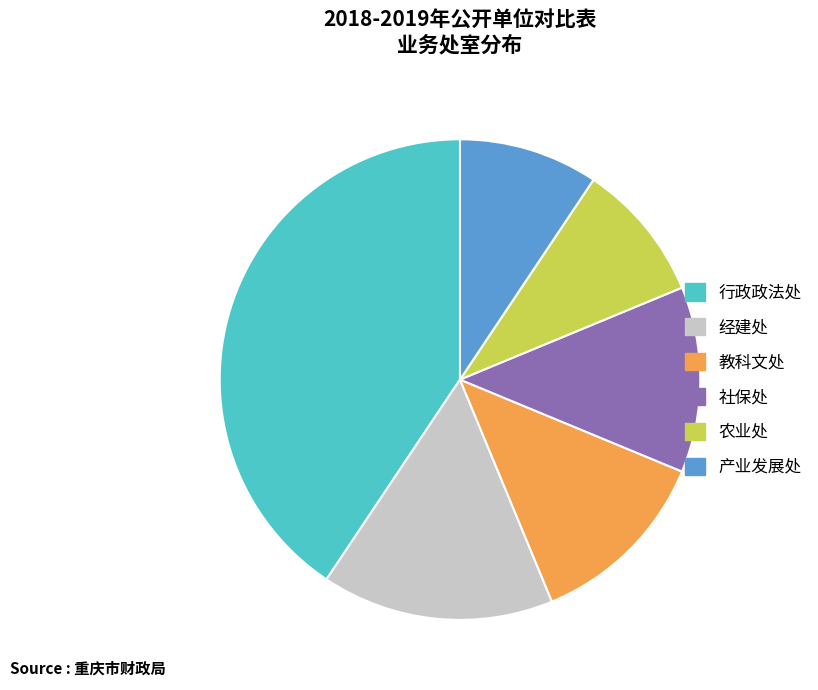

True or false: 农业处 accounts for 22% of the total.

False